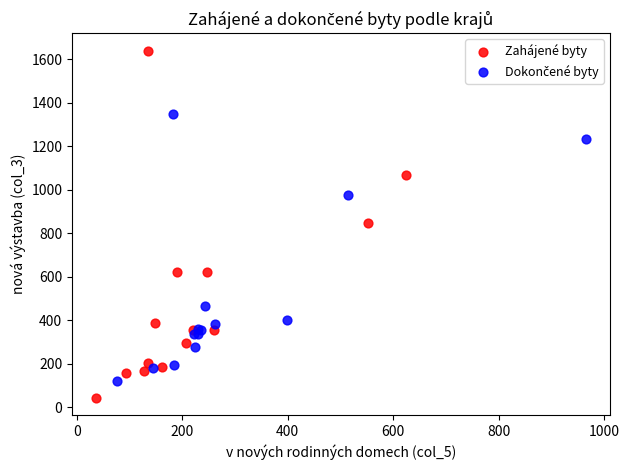

Which series has the widest spread of Y values?

Zahájené byty